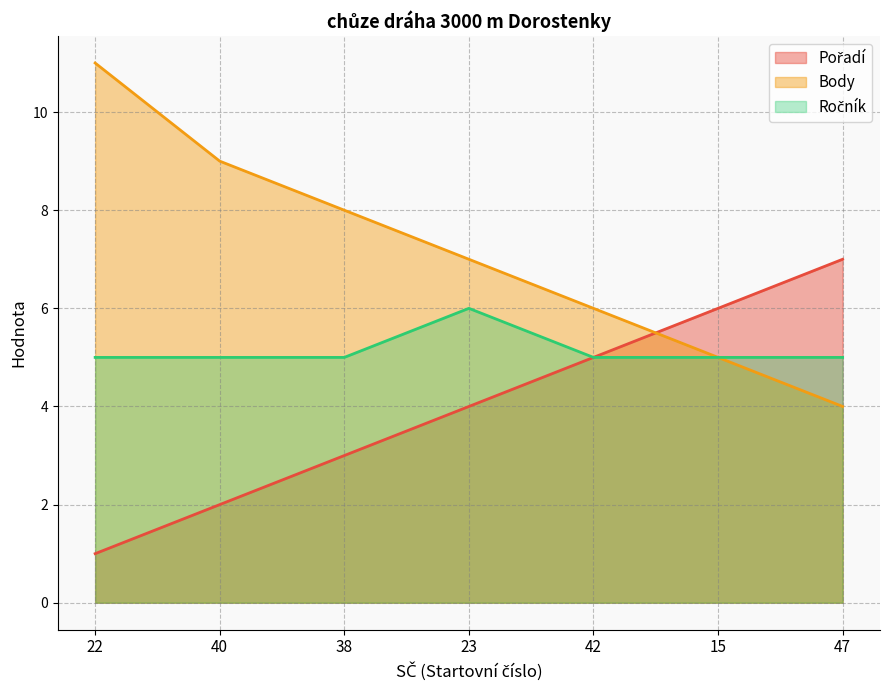

Is it true that Ročník equals 5 at 38?

True